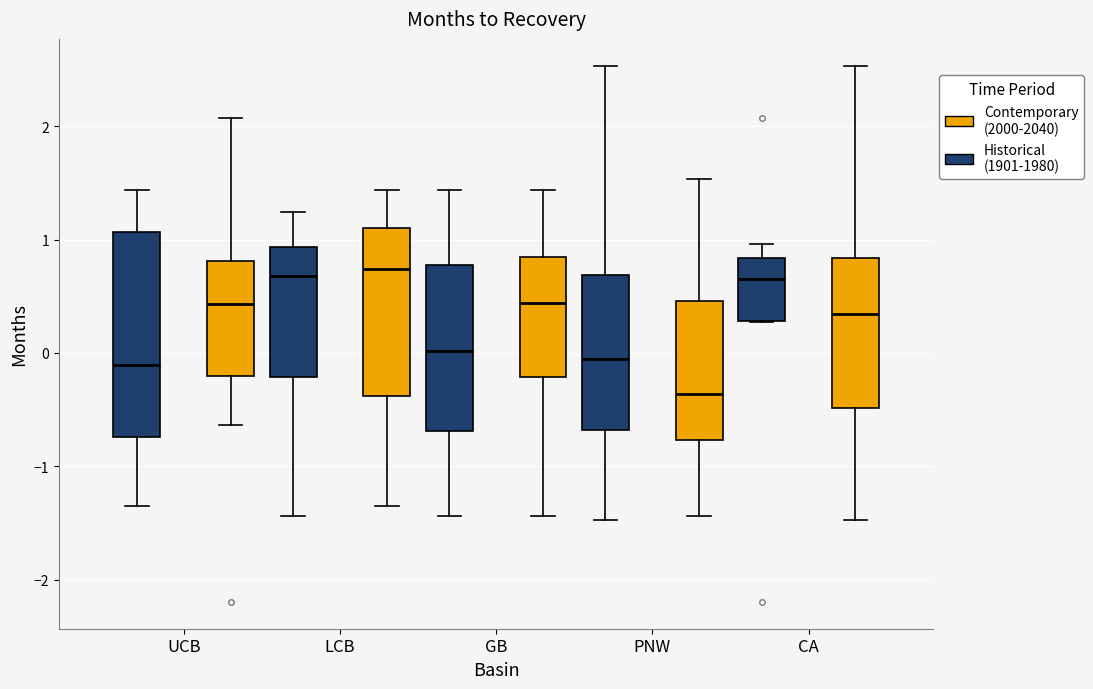

Reading left to right, transcribe this box plot: for each box, give where its median line is, the range the box spans, and where its two whiskers end, as read against the y-axis. The values are not printed on the chart, so give them approximately, as read against the axis.

UCB (Historical (1901-1980)): median -0.1, box -0.7 to 1.1, whiskers -1.4 to 1.4
UCB (Contemporary (2000-2040)): median 0.4, box -0.2 to 0.8, whiskers -0.6 to 2.1
LCB (Historical (1901-1980)): median 0.7, box -0.2 to 0.9, whiskers -1.4 to 1.2
LCB (Contemporary (2000-2040)): median 0.7, box -0.4 to 1.1, whiskers -1.4 to 1.4
GB (Historical (1901-1980)): median 0.0, box -0.7 to 0.8, whiskers -1.4 to 1.4
GB (Contemporary (2000-2040)): median 0.4, box -0.2 to 0.8, whiskers -1.4 to 1.4
PNW (Historical (1901-1980)): median -0.1, box -0.7 to 0.7, whiskers -1.5 to 2.5
PNW (Contemporary (2000-2040)): median -0.4, box -0.8 to 0.5, whiskers -1.4 to 1.5
CA (Historical (1901-1980)): median 0.7, box 0.3 to 0.8, whiskers 0.3 to 1.0
CA (Contemporary (2000-2040)): median 0.3, box -0.5 to 0.8, whiskers -1.5 to 2.5